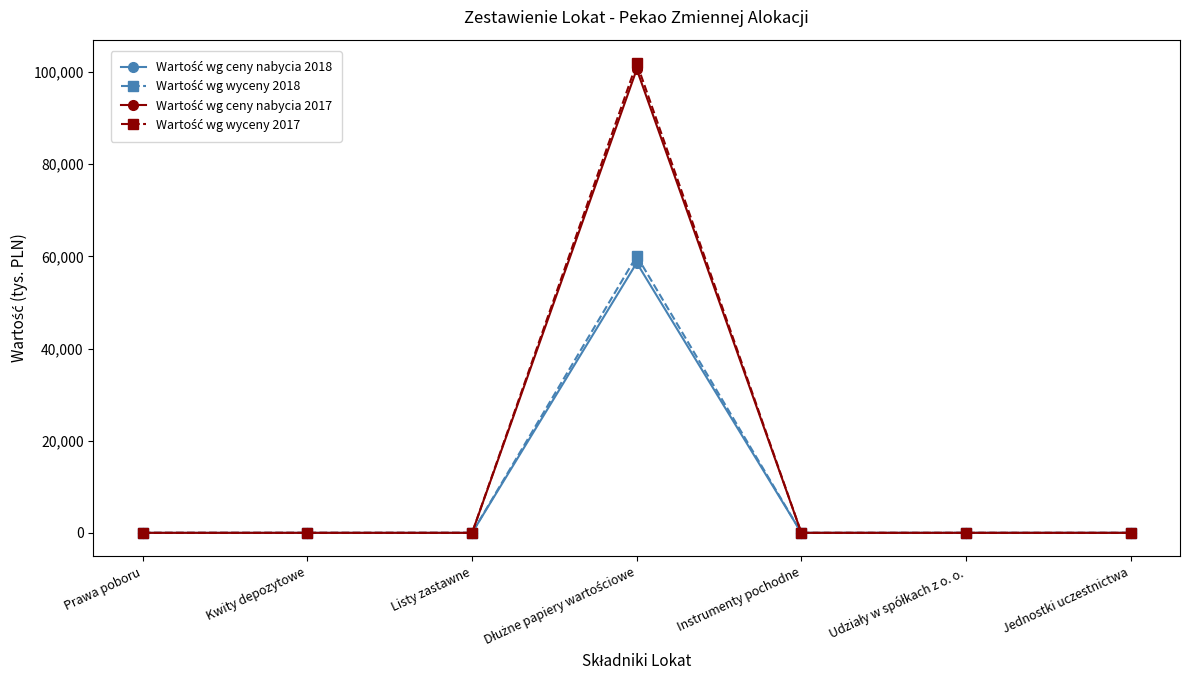

How many distinct data groups are displayed?

4